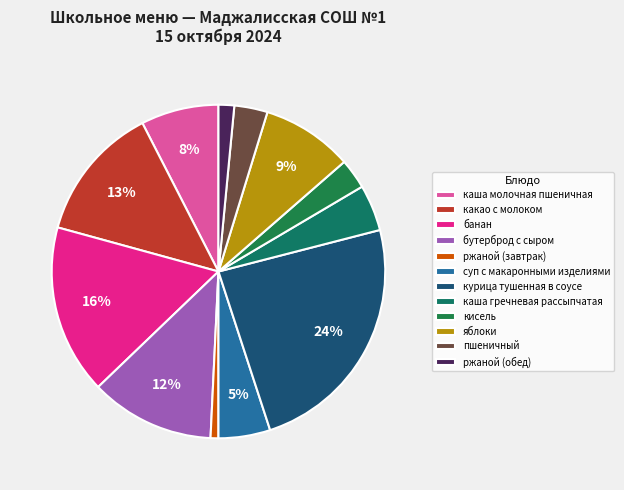

Does суп с макаронными изделиями represent more than half of the total?

No